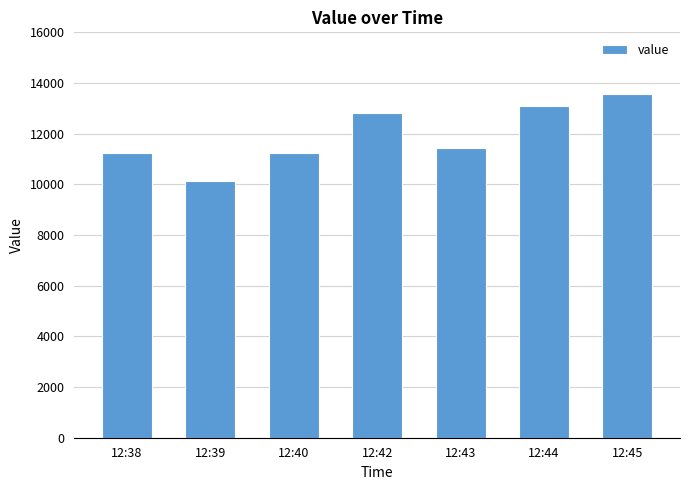

Which has a higher value, 12:40 or 12:39?

12:40